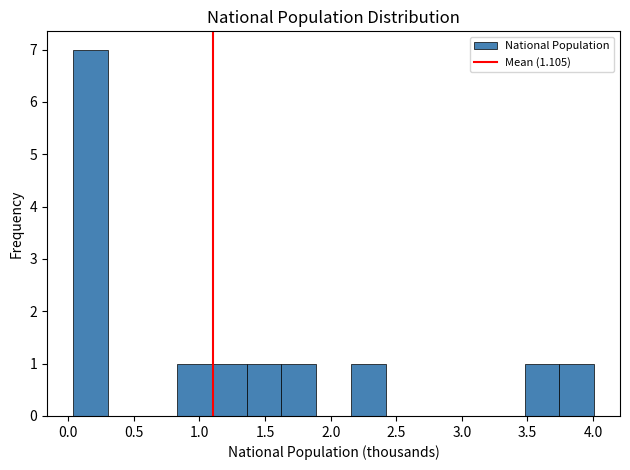

Reading left to right, transcribe this chart: for each bar, give the range it covers on the x-axis and its height. Neither the bar edges nor the heights are printed on the chart, so give them approximately, as read against the axes.

0.05 to 0.30: 7
0.30 to 0.55: 0
0.55 to 0.85: 0
0.85 to 1.10: 1
1.10 to 1.35: 1
1.35 to 1.60: 1
1.60 to 1.90: 1
1.90 to 2.15: 0
2.15 to 2.40: 1
2.40 to 2.70: 0
2.70 to 2.95: 0
2.95 to 3.20: 0
3.20 to 3.50: 0
3.50 to 3.75: 1
3.75 to 4.00: 1